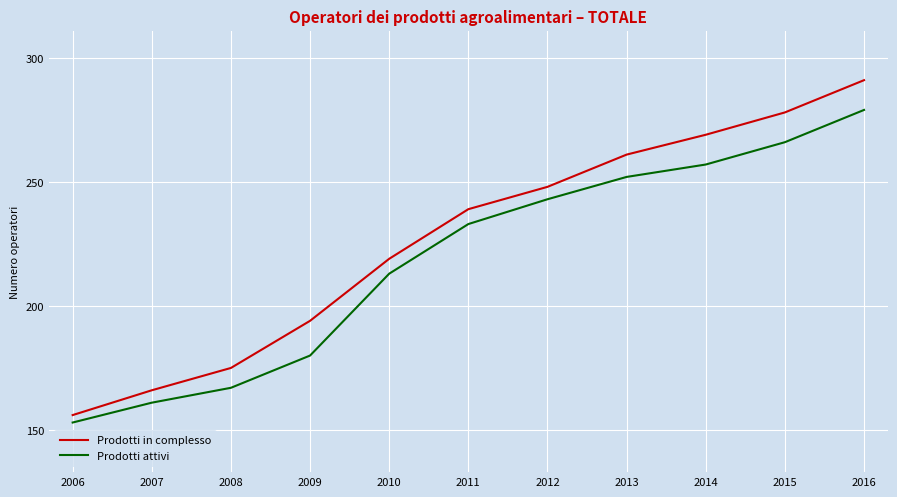

How many values in the Prodotti attivi series are below 233?

5